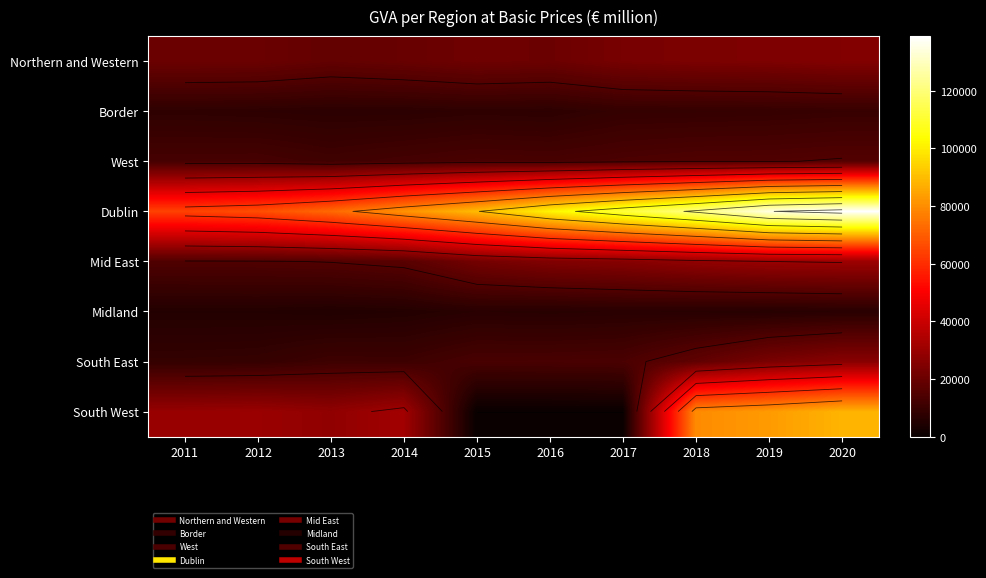

Rank the categories by Border value from highest to lowest.

2020, 2019, 2018, 2017, 2011, 2015, 2012, 2016, 2014, 2013